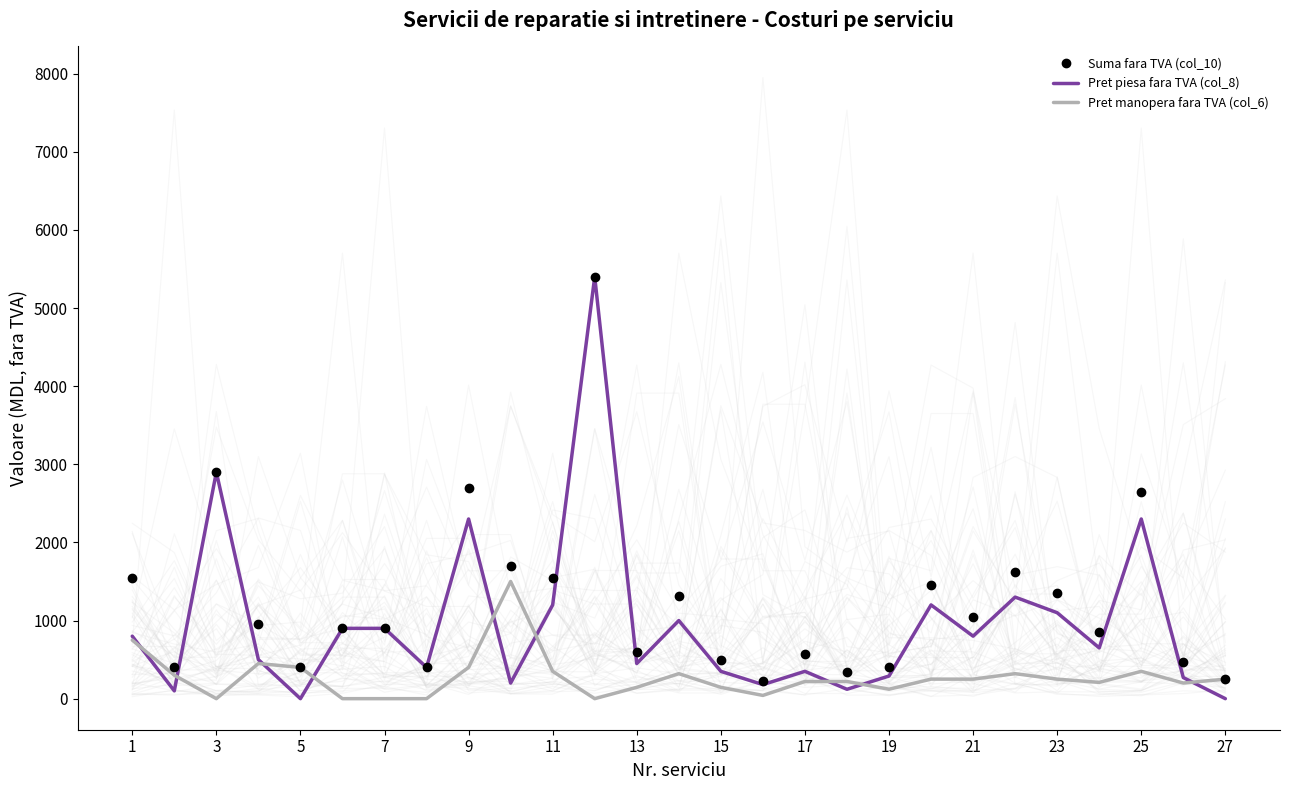

What is the sum of the Pret manopera fara TVA (col_6) values at 25 and 27?

600.0